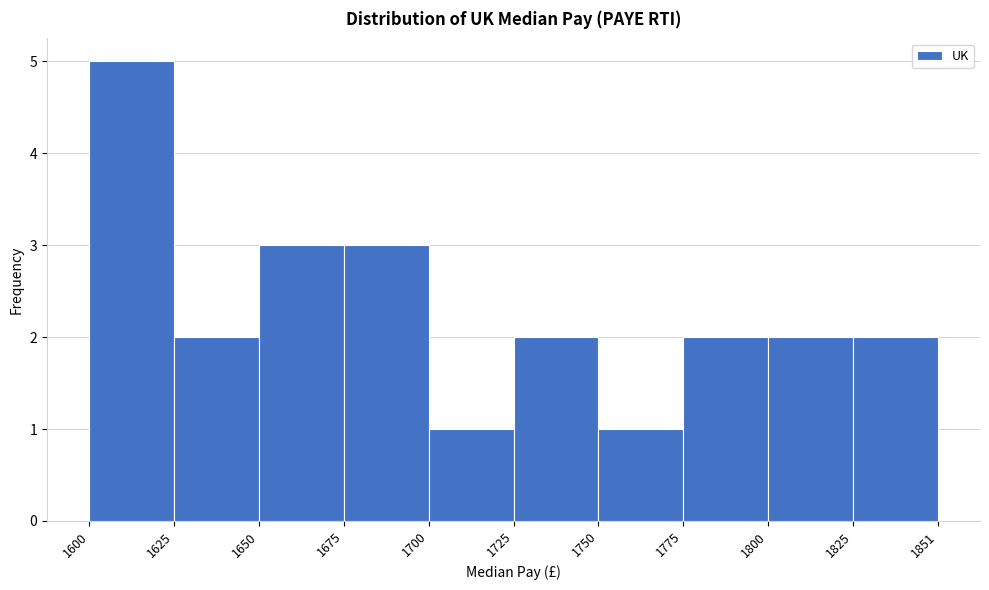

Reading left to right, list every bar in this chart as the range it spans on the x-axis followed by its height. The values are not printed on the chart, so give them approximately, as read against the axis.

1600 to 1625: 5
1625 to 1650: 2
1650 to 1675: 3
1675 to 1700: 3
1700 to 1725: 1
1725 to 1750: 2
1750 to 1775: 1
1775 to 1800: 2
1800 to 1825: 2
1825 to 1851: 2